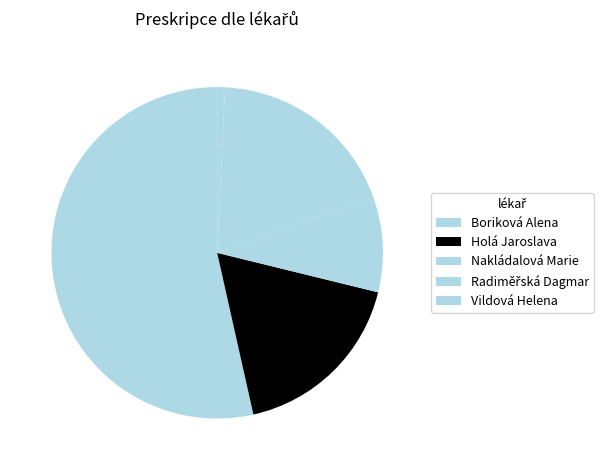

How many segments does this pie chart have?

5